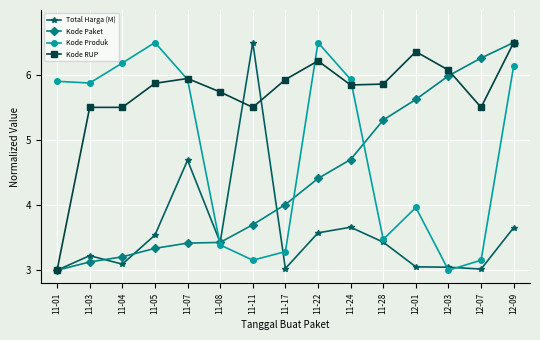

What is the difference between the maximum and minimum values in the Kode Produk series?

3.5